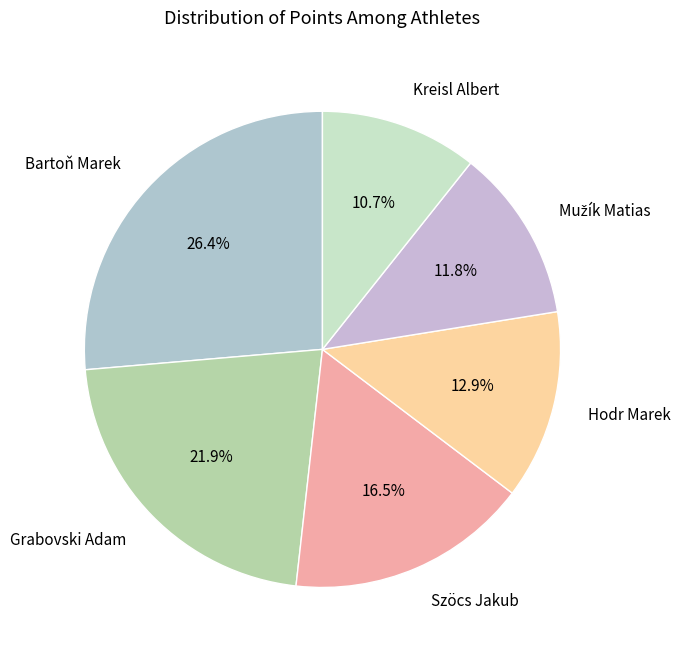

Is it true that Kreisl Albert is 11% of the pie?

True